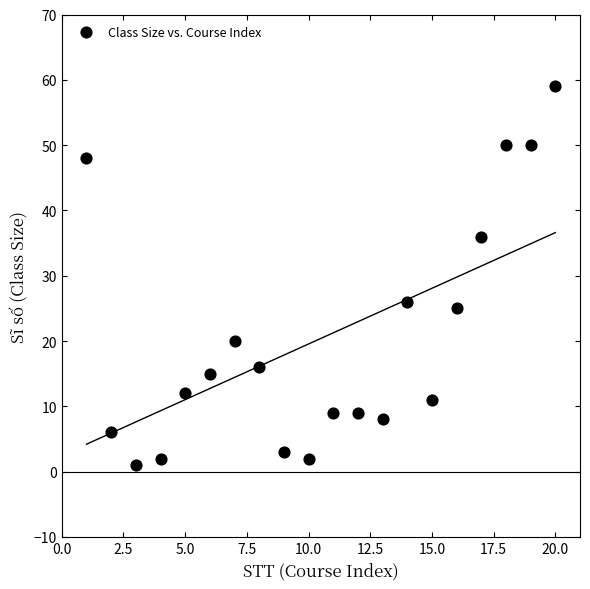

What Y value in the scatter plot is closest to 30?

26